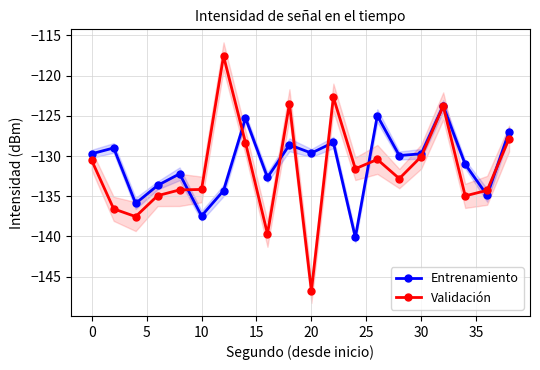

What is the total value across all series at 15?

-266.4